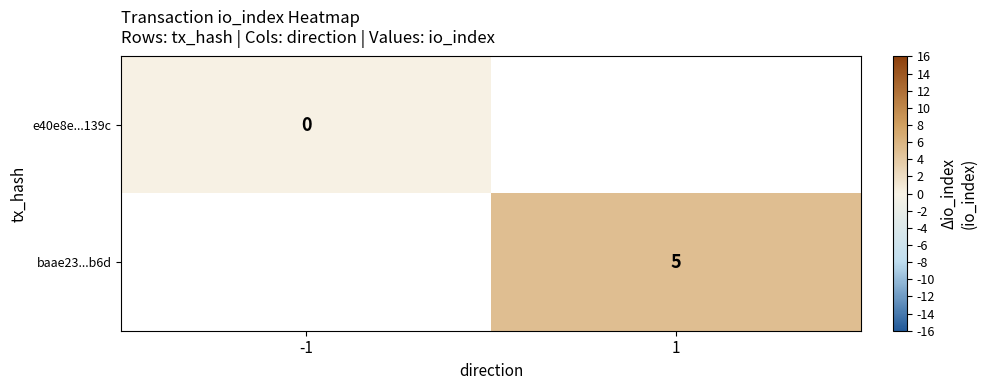

Is it true that baae23...b6d equals 8 at 1?

False